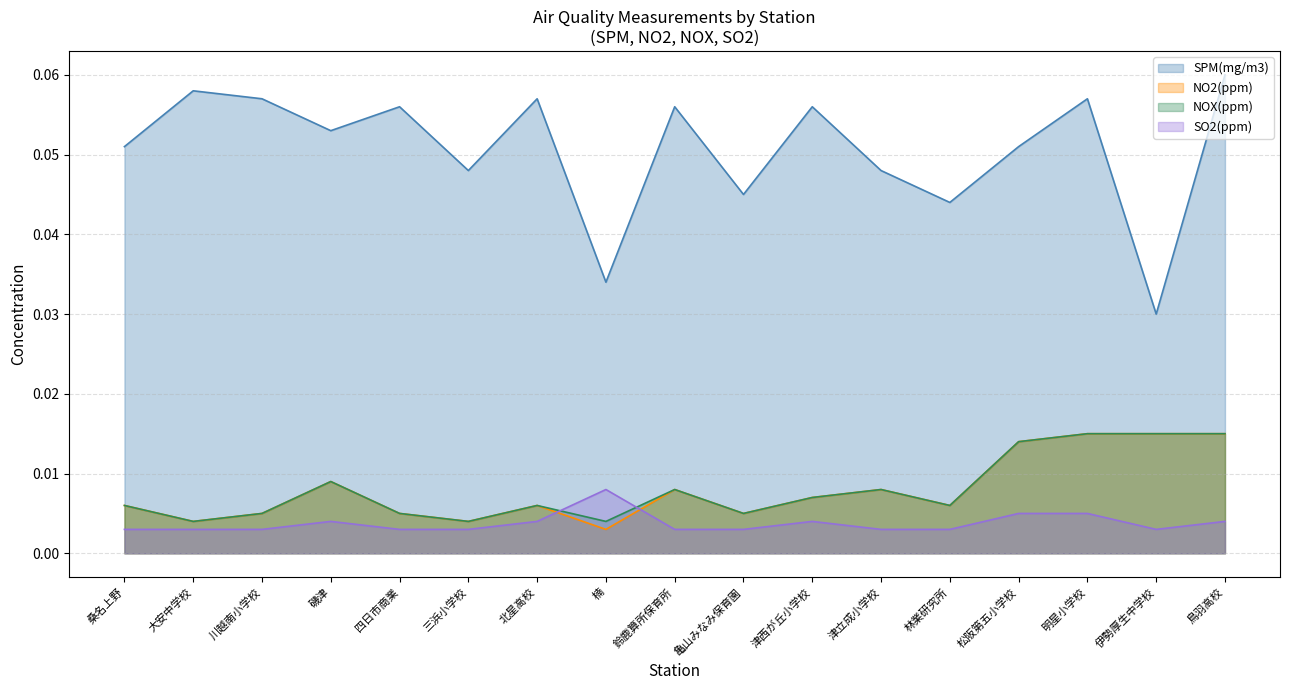

How many categories are shown in the chart?

17